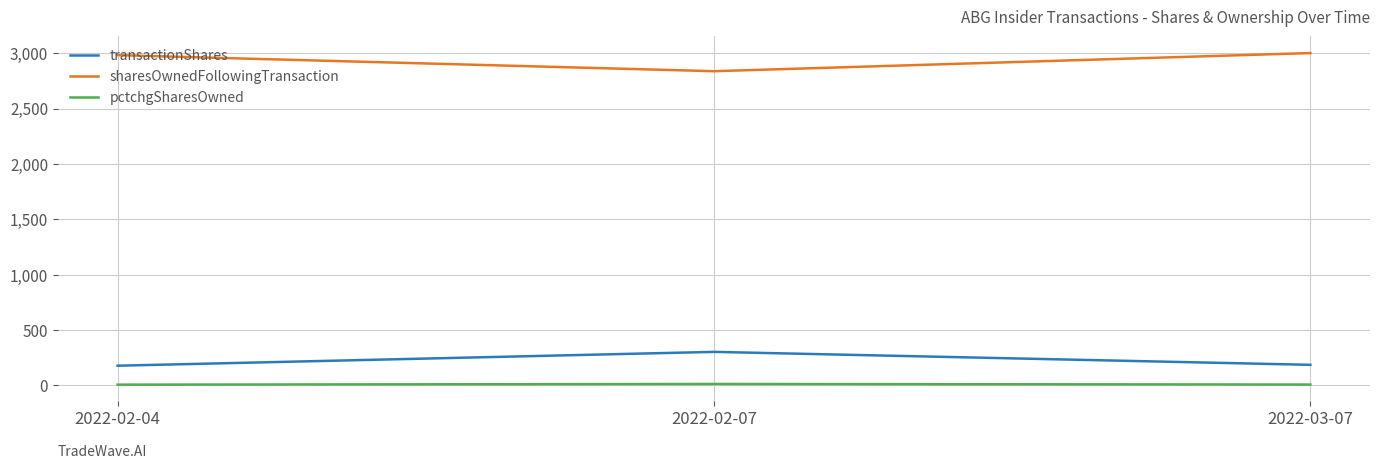

What is the maximum value for sharesOwnedFollowingTransaction?

3001